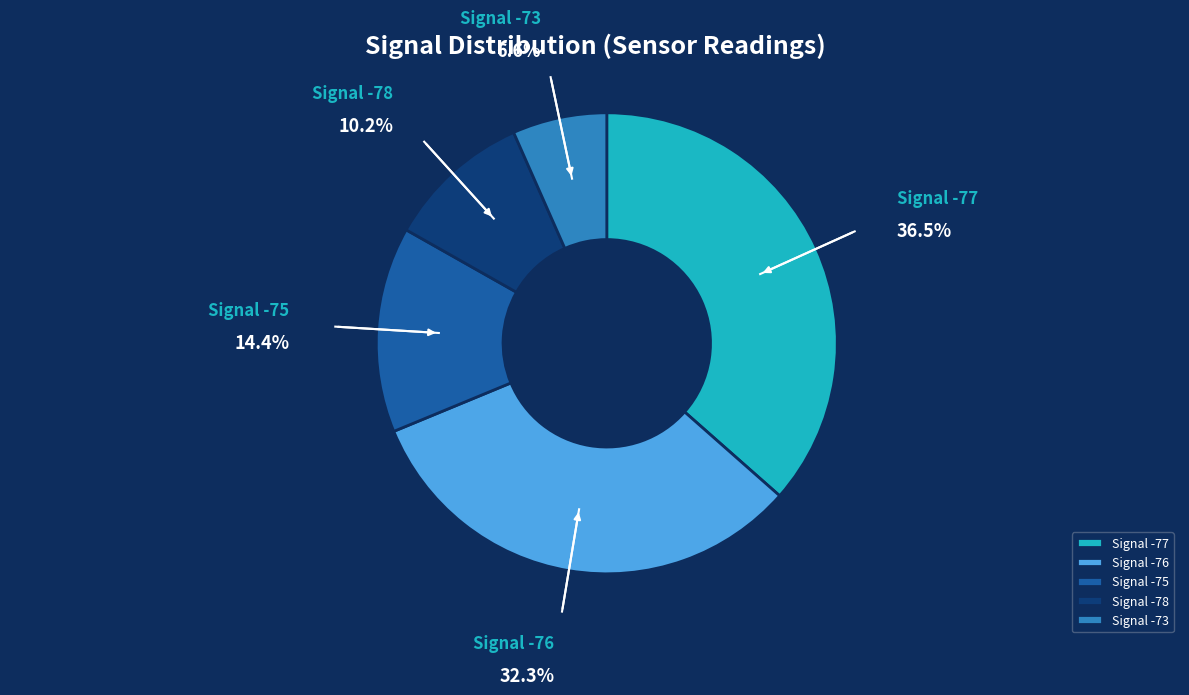

How many segments does this pie chart have?

5